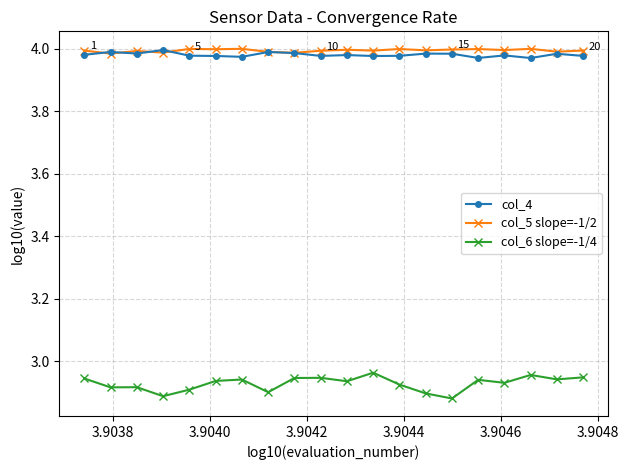

True or false: col_4 and col_6 slope=-1/4 intersect in this chart.

False